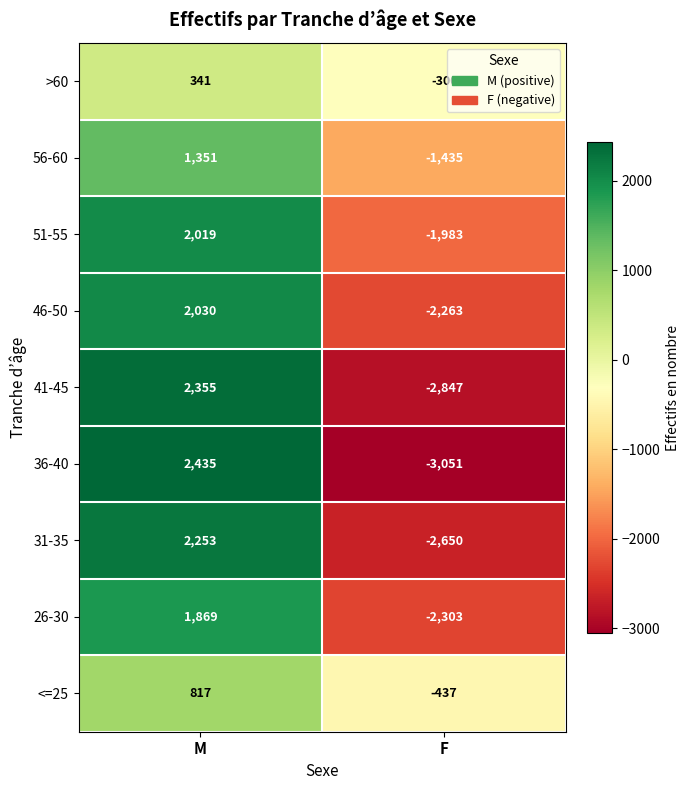

What is the sum of all >60 values?

41